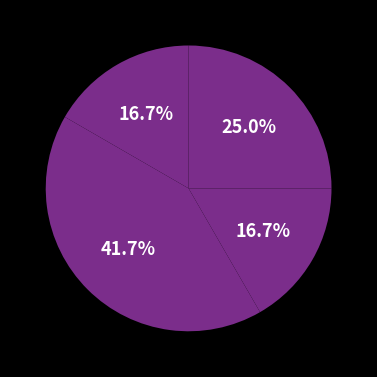

How many segments does this pie chart have?

4